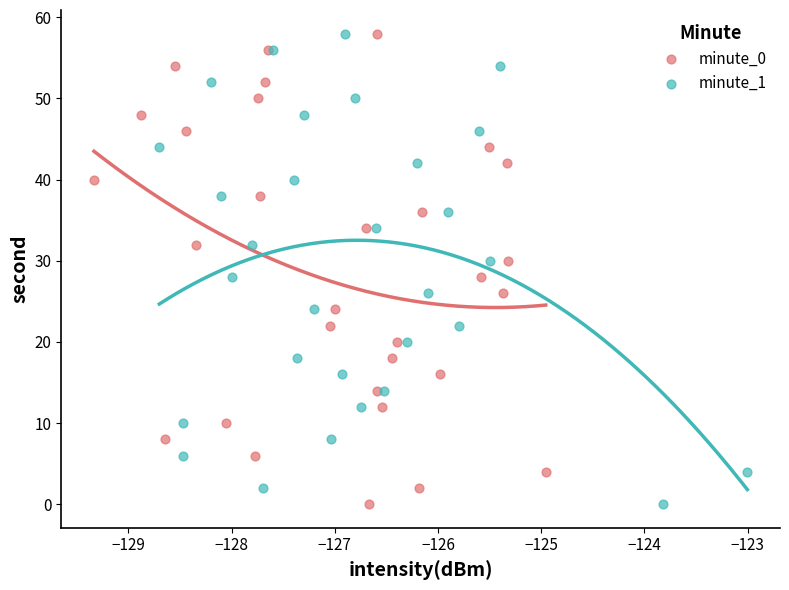

What are all the series names shown in the legend?

minute_0, minute_1